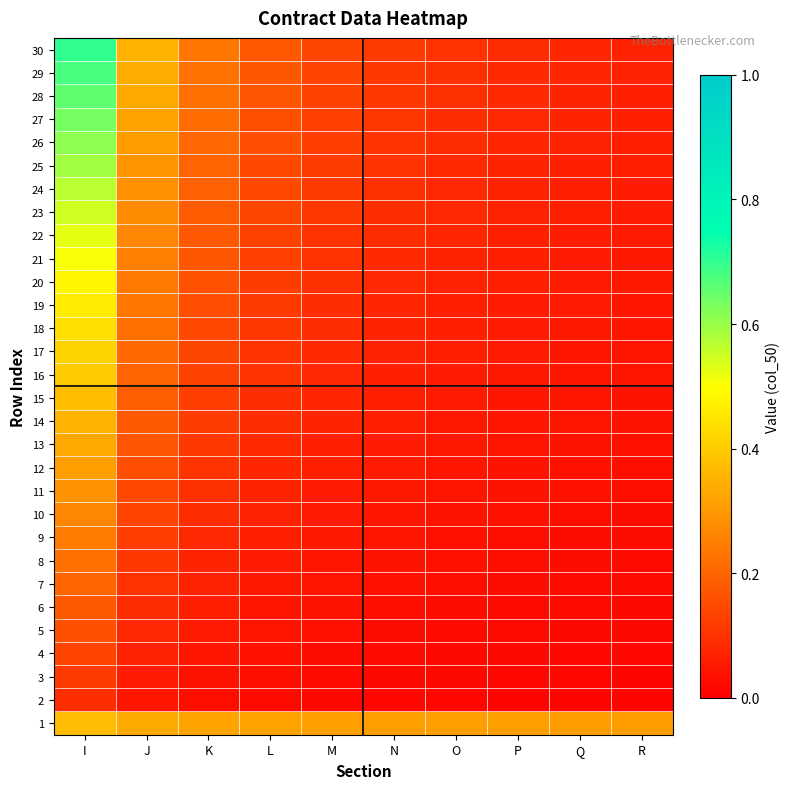

At which category does the chart reach its minimum across all series?

R